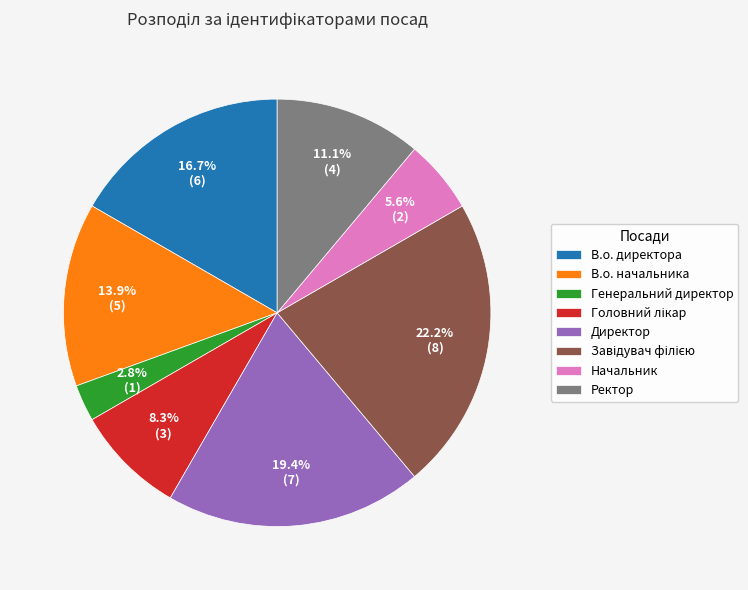

What is the ratio of the value at Ректор to the value at В.о. начальника?

0.8